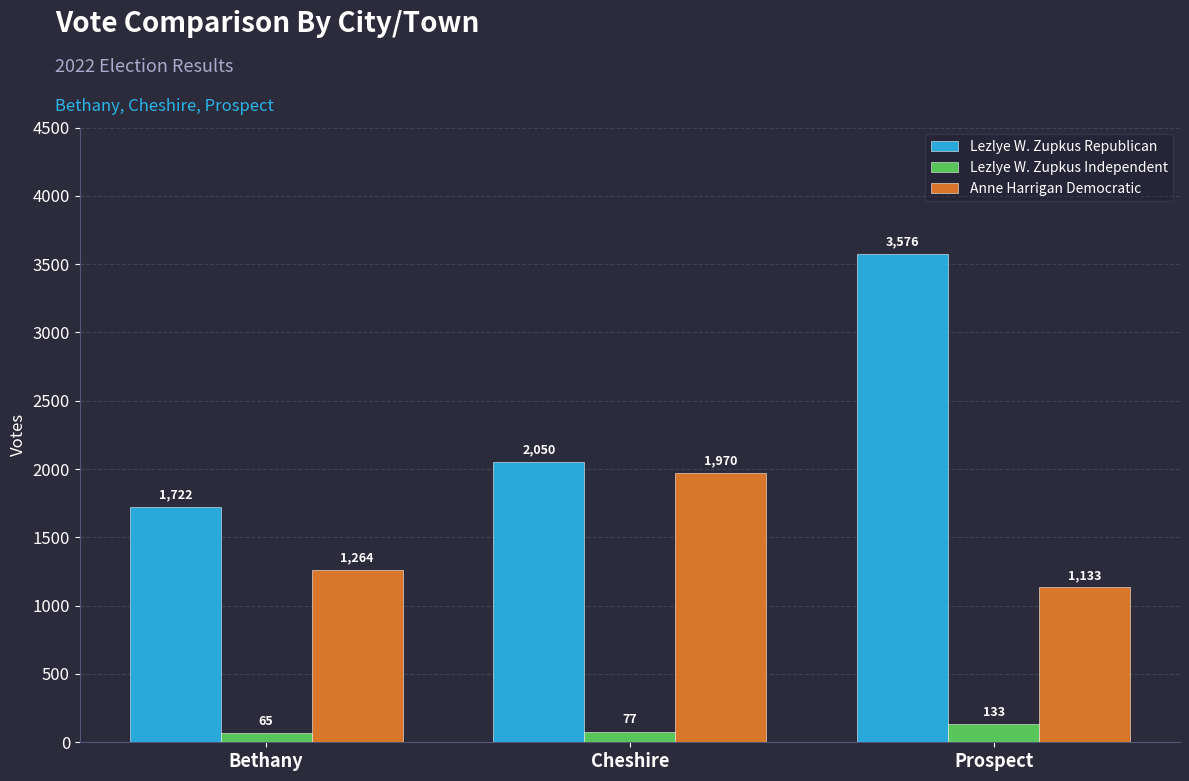

Rank the series by their average value, from lowest to highest.

Lezlye W. Zupkus Independent, Anne Harrigan Democratic, Lezlye W. Zupkus Republican